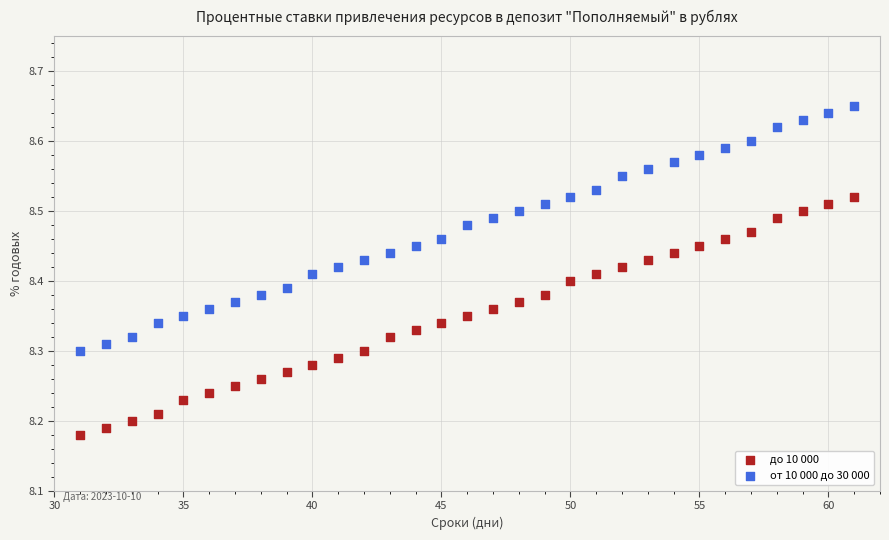

Which series reaches the minimum Y coordinate?

до 10 000